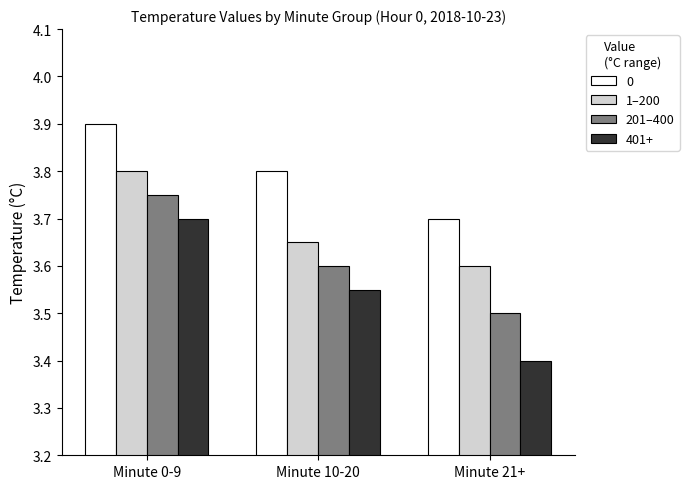

Which series has the largest range (max minus min)?

401+